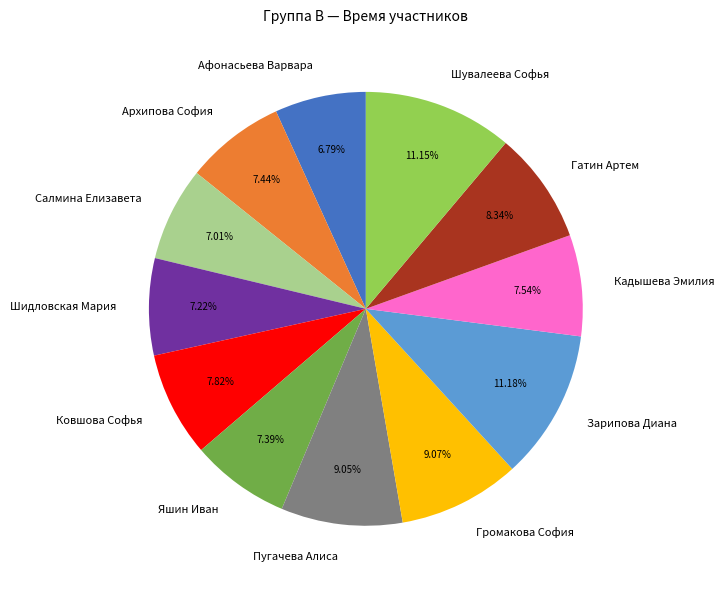

To the nearest percent, what portion does Салмина Елизавета represent?

7%